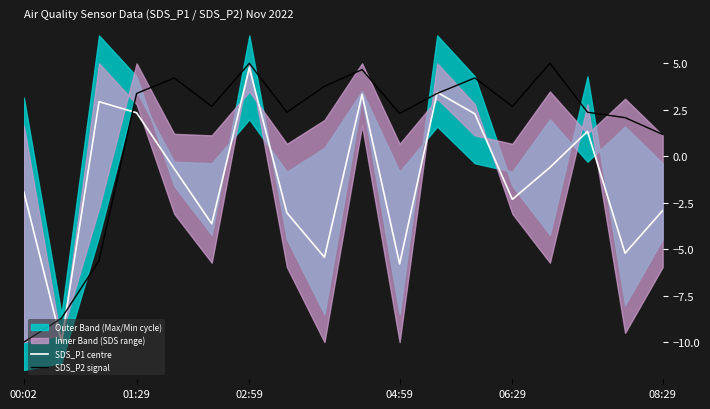

List the series in order of their peak value, highest first.

SDS_P2 signal, SDS_P1 centre